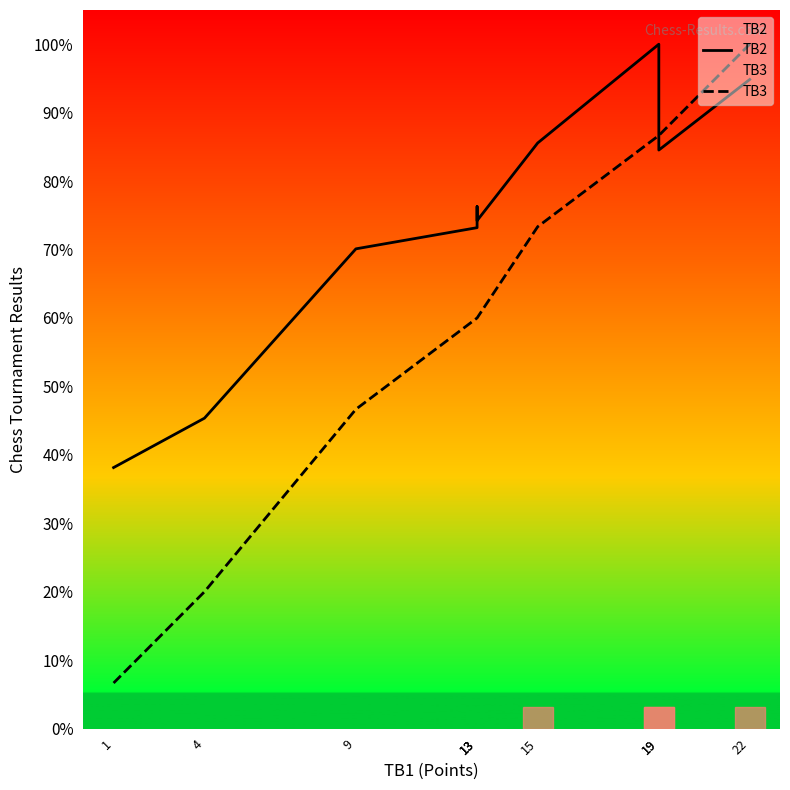

Reading left to right, list all the values displayed in this chart.

TB2: 38.1	45.4	70.1	73.2	76.3	74.2	85.6	100.0	84.5	94.8
TB3: 6.7	20.0	46.7	60.0	60.0	60.0	73.3	86.7	86.7	100.0